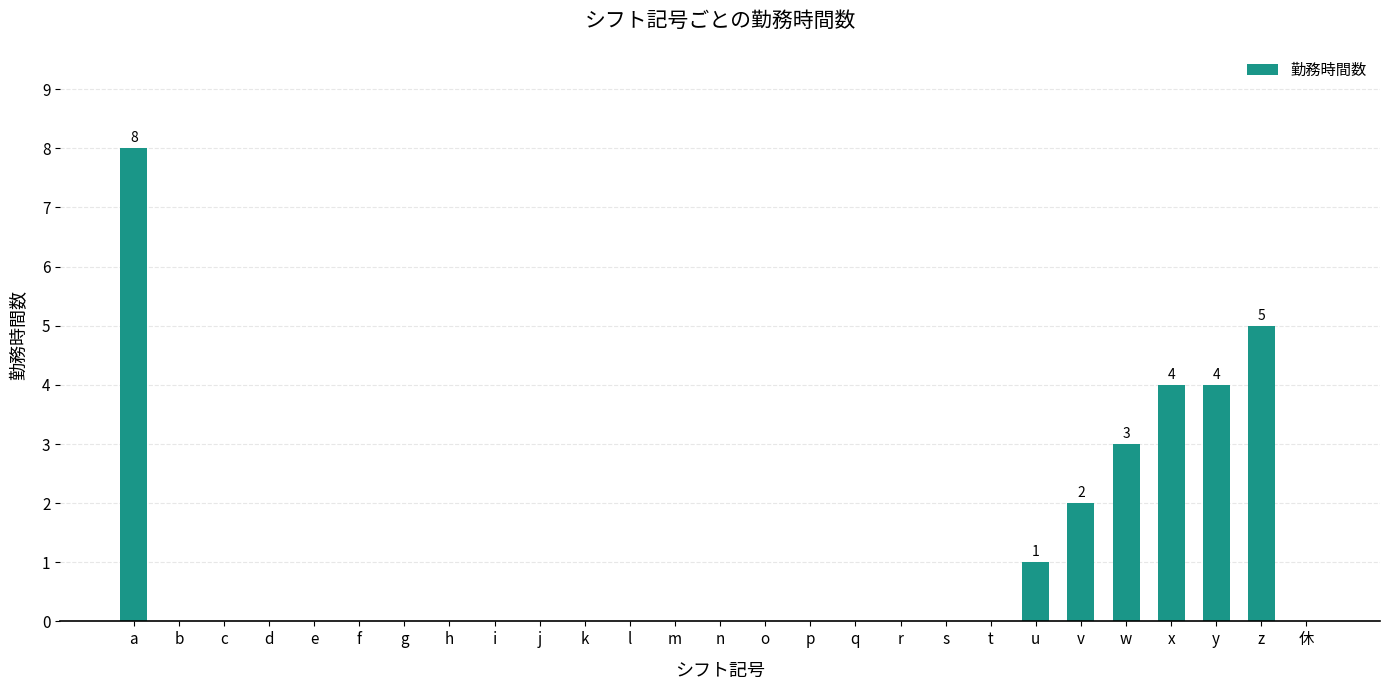

What is the maximum value shown in the chart?

8